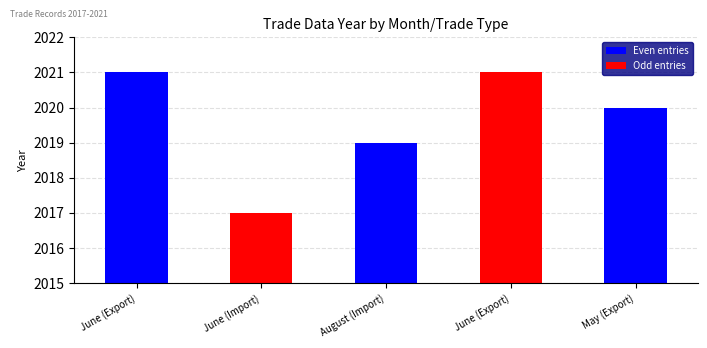

What is the sum of all values?

10098